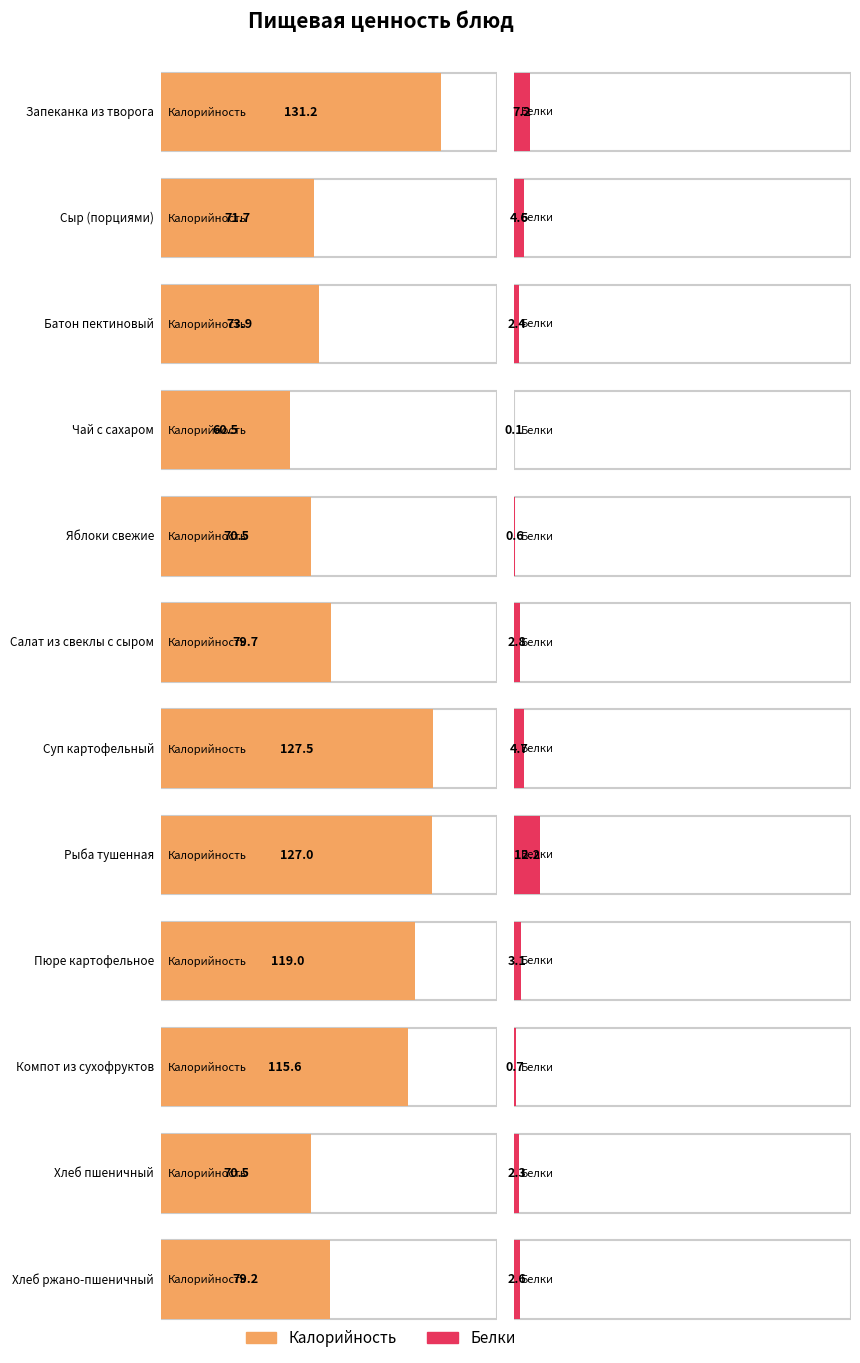

At which label does Белки first exceed 2?

Запеканка из творога